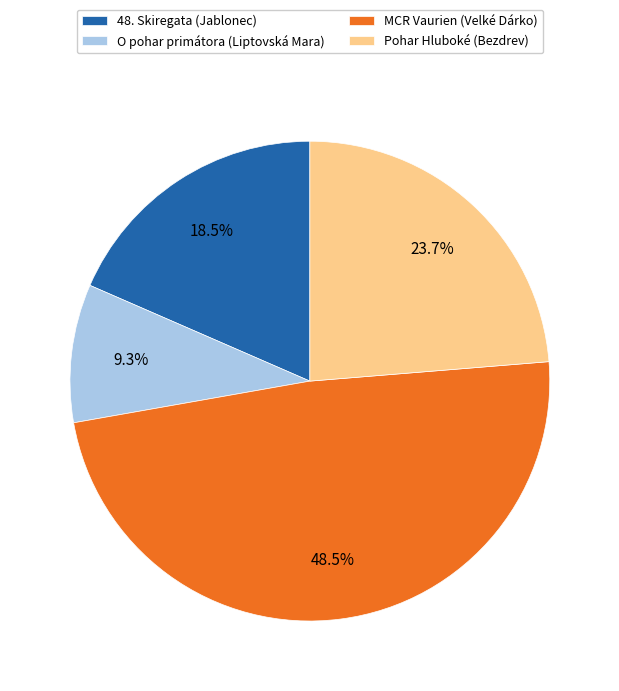

Combined, do Pohar Hluboké (Bezdrev) and O pohar primátora (Liptovská Mara) account for over 50%?

No